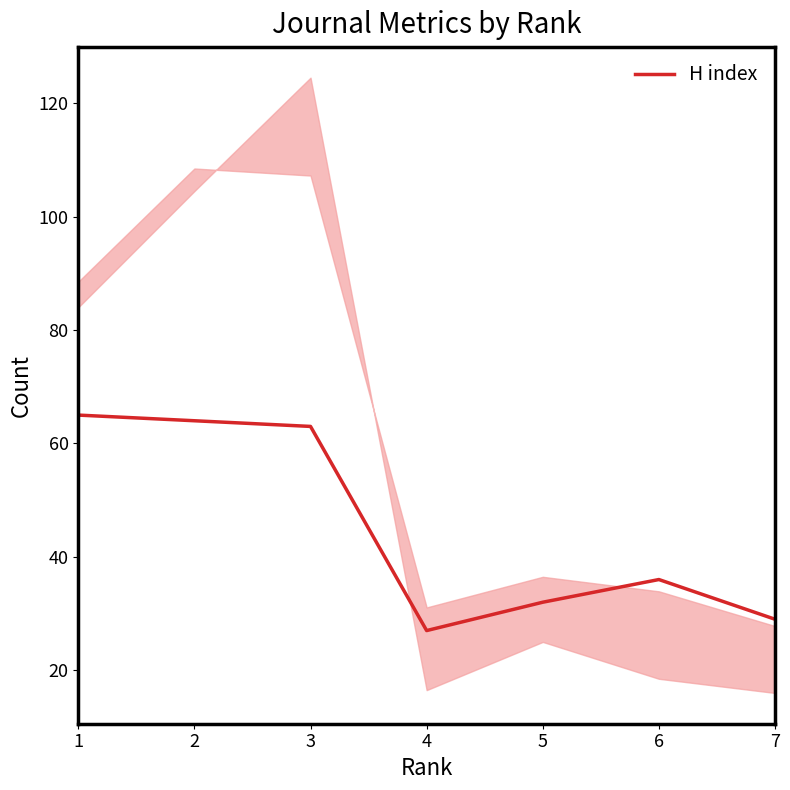

How many lines are shown in the chart?

1